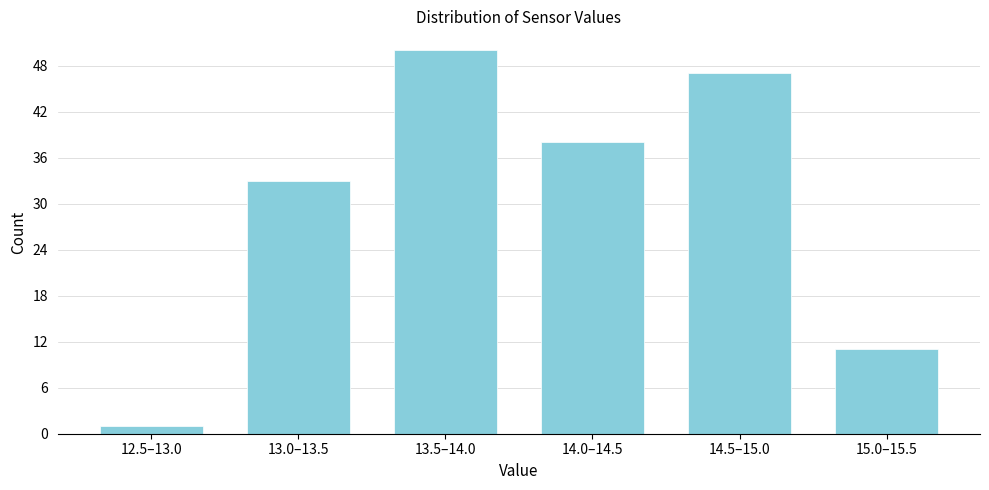

Reading left to right, what are all the values shown in this chart?

1	33	50	38	47	11